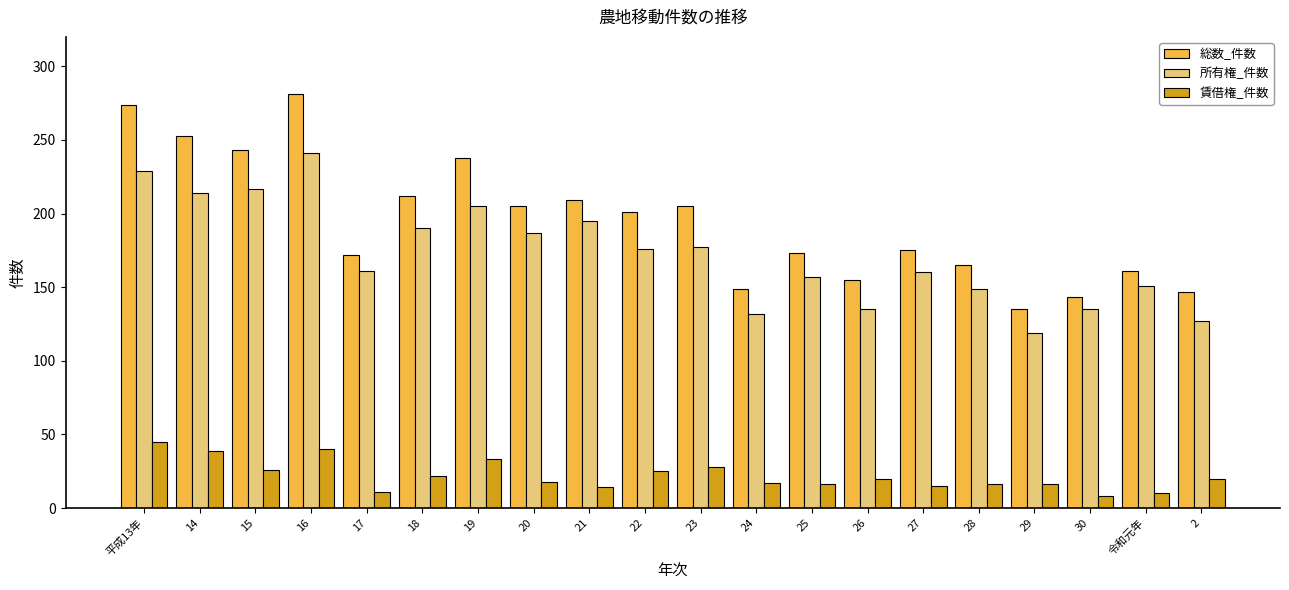

Does the chart contain any negative values?

No